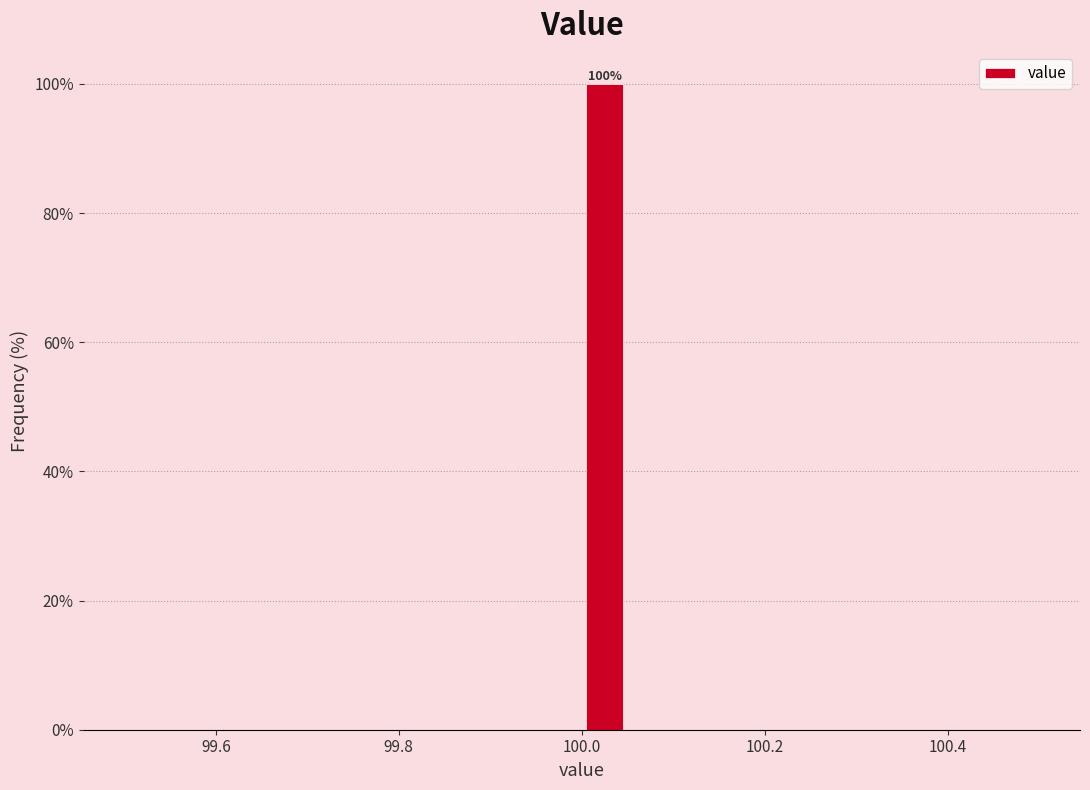

Around what value on the x-axis is the tallest bar? Give the approximate position of its centre, as read against the axis.

100.02